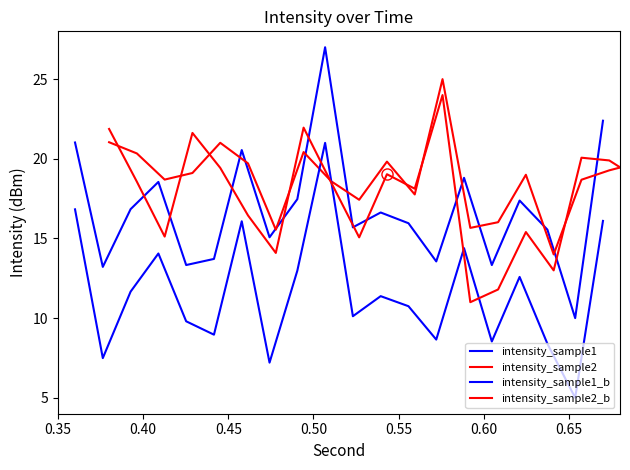

What is the label of the 19th point from the right?

0.40